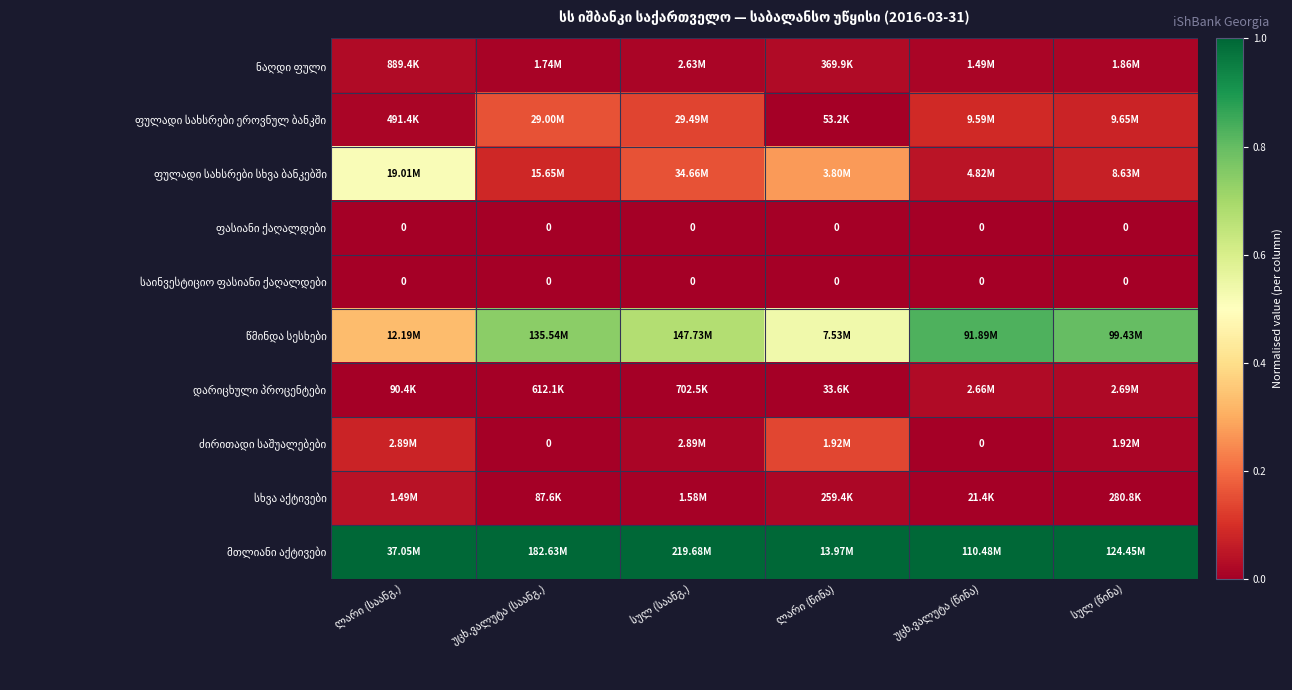

At how many categories does at least one series exceed 0?

6